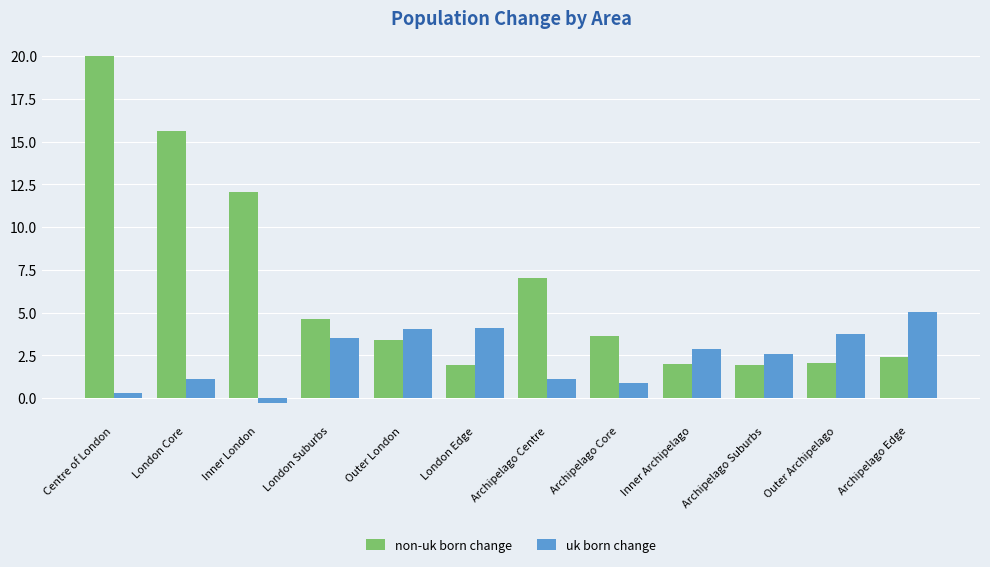

What is the value of the non-uk born change bar at the 8th from the left?

3.6